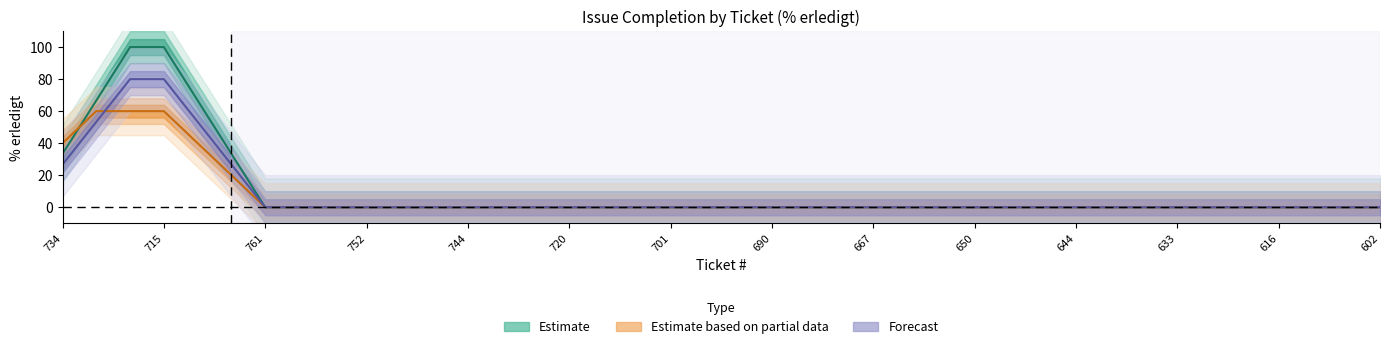

Which category has the lowest value in the Forecast series?

761